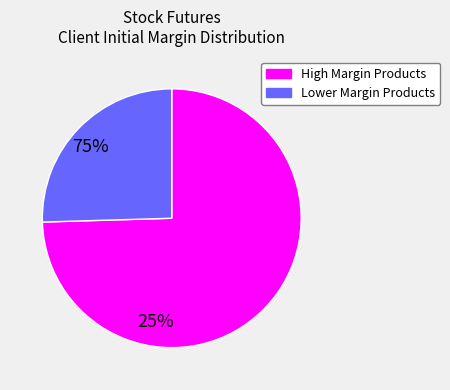

Is there a majority slice in this chart?

Yes